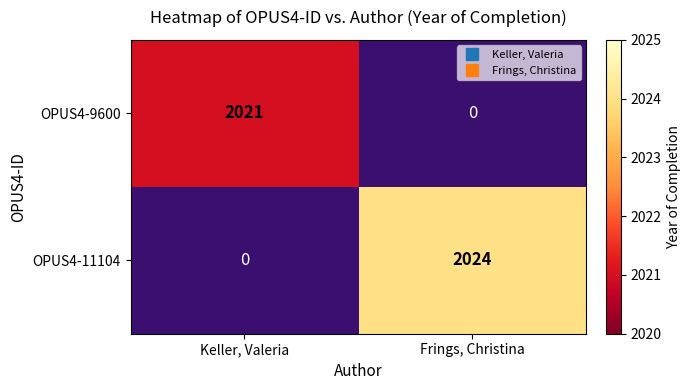

At which label is OPUS4-9600 closest to 2021?

Keller, Valeria